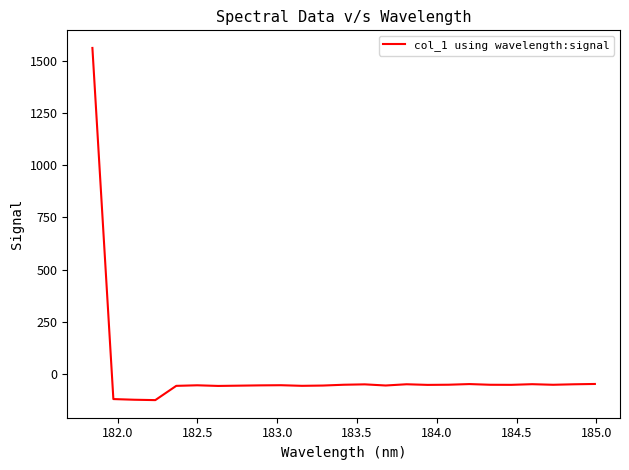

What is the difference between the maximum and minimum values?

1684.0